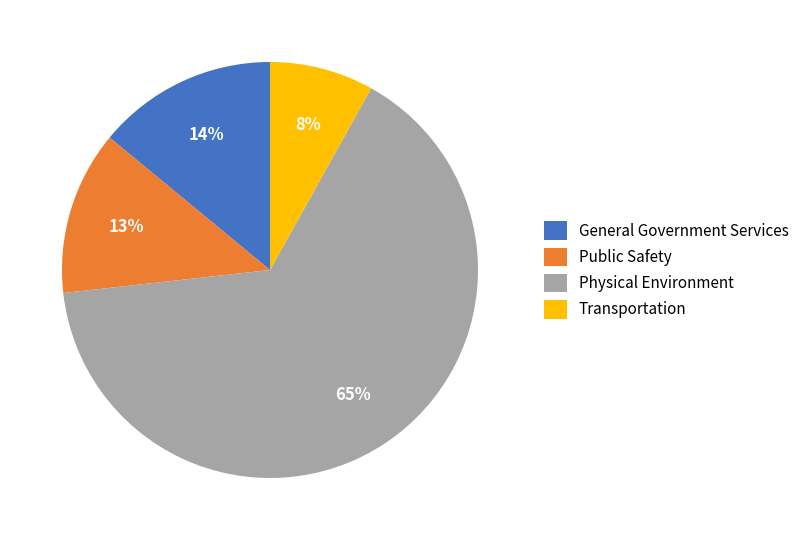

Which has a higher value, Physical Environment or General Government Services?

Physical Environment